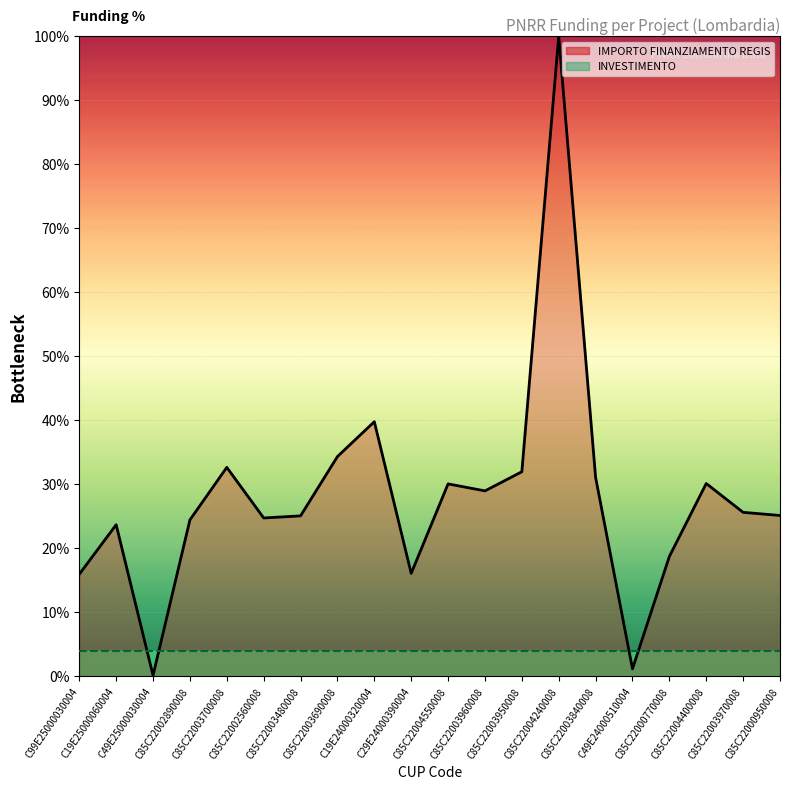

At which label does IMPORTO FINANZIAMENTO REGIS (line) reach its minimum?

C49E25000030004